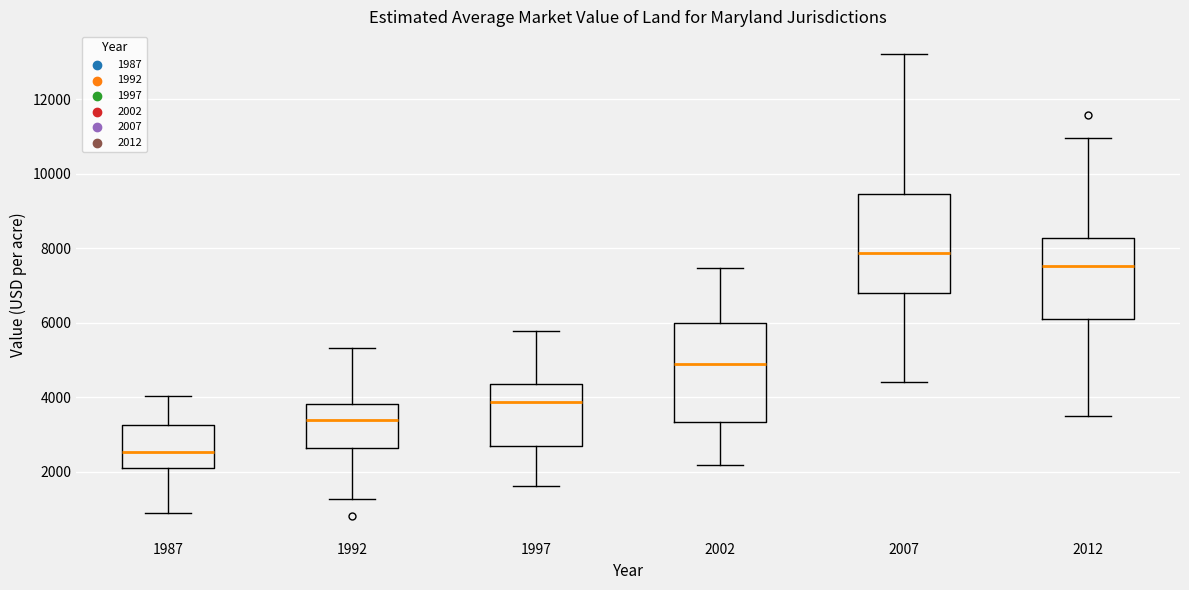

Reading left to right, read every box against the y-axis: the position of its median line, the range the box covers, and the ends of its whiskers. The values are not printed on the chart, so give them approximately, as read against the axis.

1987: median 2600, box 2000 to 3200, whiskers 800 to 4000
1992: median 3400, box 2600 to 3800, whiskers 1200 to 5400
1997: median 3800, box 2600 to 4400, whiskers 1600 to 5800
2002: median 5000, box 3400 to 6000, whiskers 2200 to 7400
2007: median 7800, box 6800 to 9400, whiskers 4400 to 13200
2012: median 7600, box 6200 to 8200, whiskers 3400 to 11000